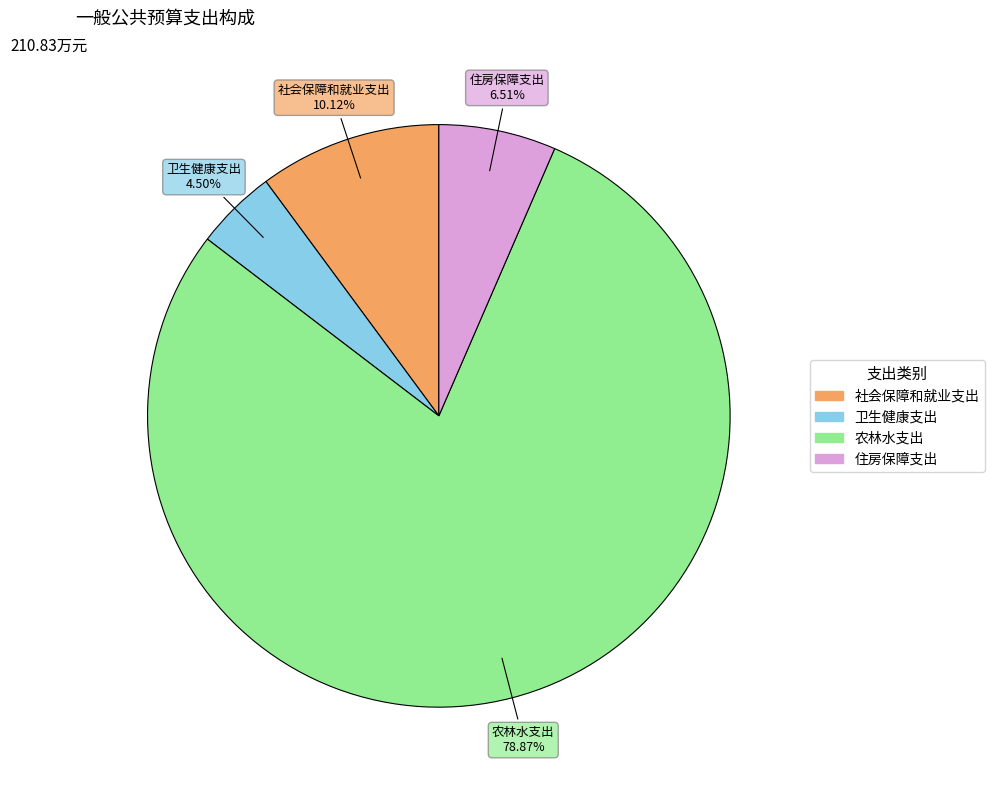

To the nearest percent, what portion does 农林水支出 represent?

79%